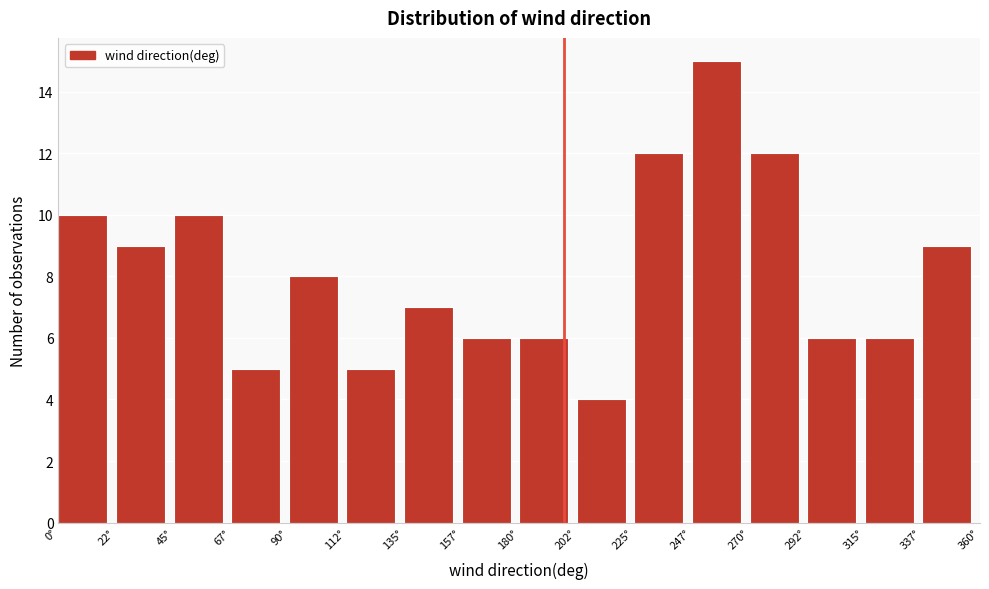

Reading left to right, list every bar in this chart as the range it spans on the x-axis followed by its height. Neither the bar edges nor the heights are printed on the chart, so give them approximately, as read against the axes.

0.0 to 22.5: 10
22.5 to 45.0: 9
45.0 to 67.5: 10
67.5 to 90.0: 5
90.0 to 112.5: 8
112.5 to 135.0: 5
135.0 to 157.5: 7
157.5 to 180.0: 6
180.0 to 202.5: 6
202.5 to 225.0: 4
225.0 to 247.5: 12
247.5 to 270.0: 15
270.0 to 292.5: 12
292.5 to 315.0: 6
315.0 to 337.5: 6
337.5 to 360.0: 9